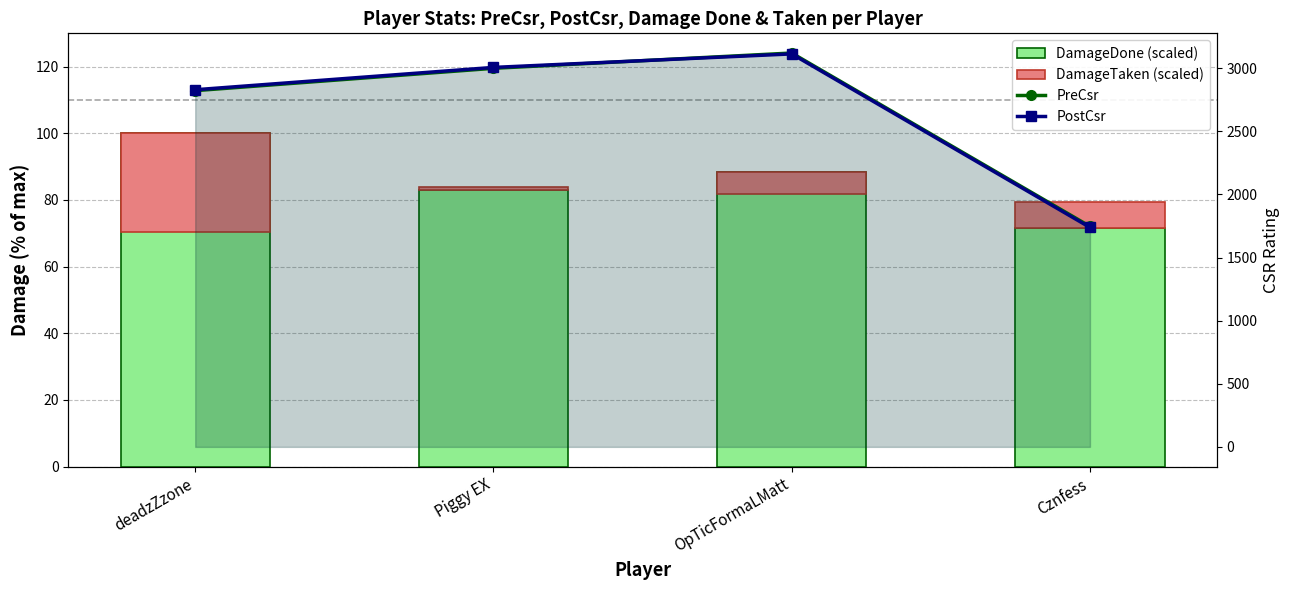

What is the spread (max minus min) of values at Cznfess?

1738.9